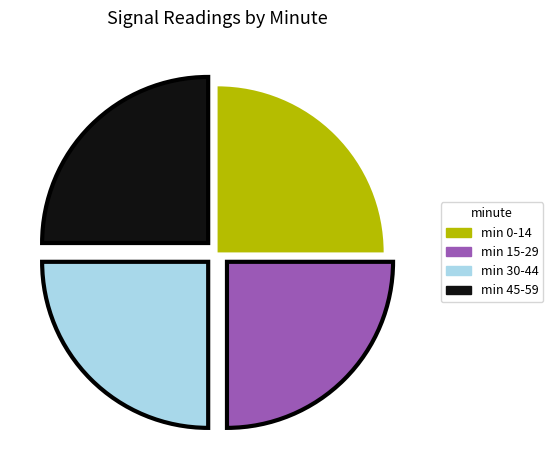

How many segments does this pie chart have?

4